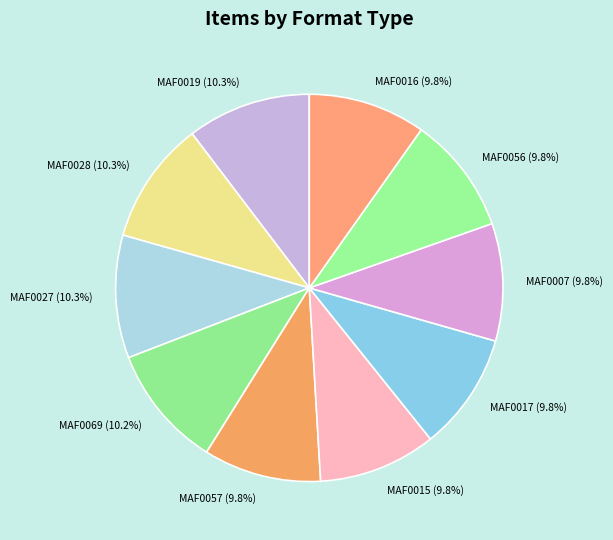

Combined, what portion of the pie is MAF0056 and MAF0057?

19.6%